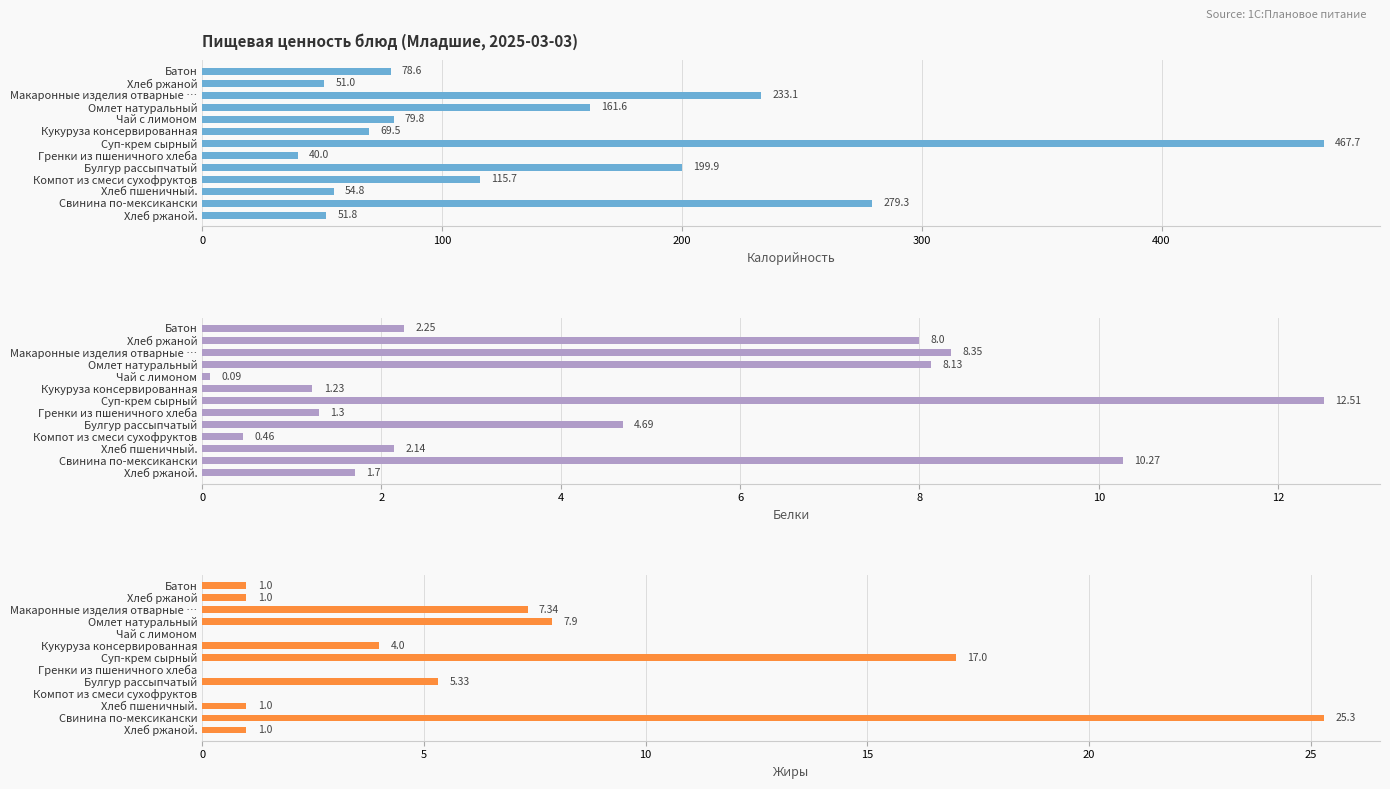

How many data points in Калорийность are less than 79?

6